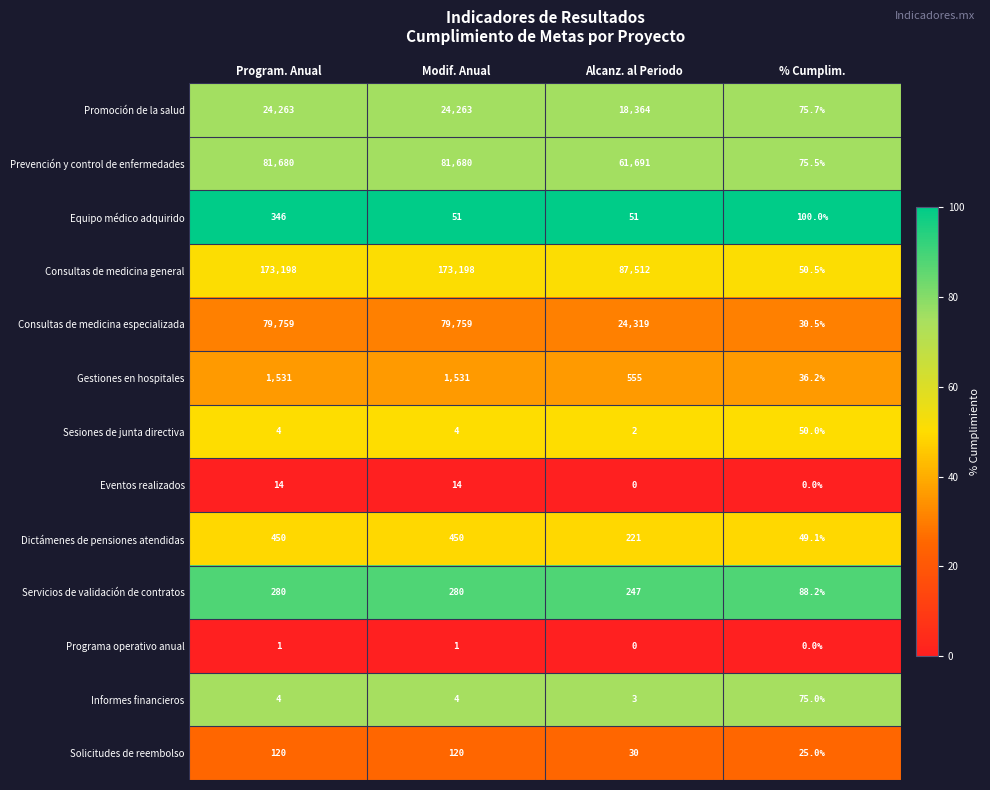

What is the spread (max minus min) of values at Program. Anual?

173197.0